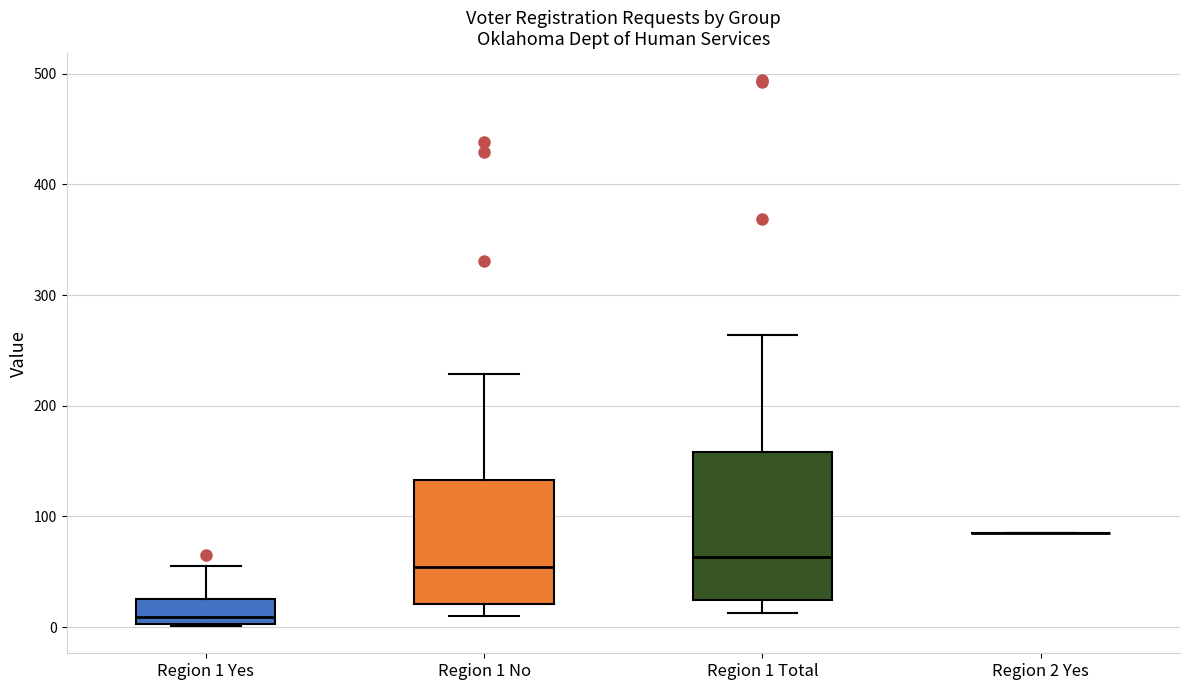

Comparing the boxes themselves (not the whiskers), which one is the tallest?

Region 1 Total